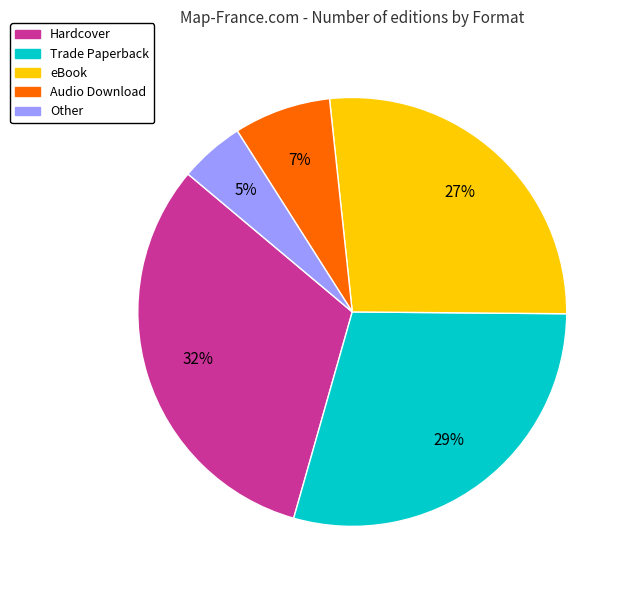

How many segments does this pie chart have?

5